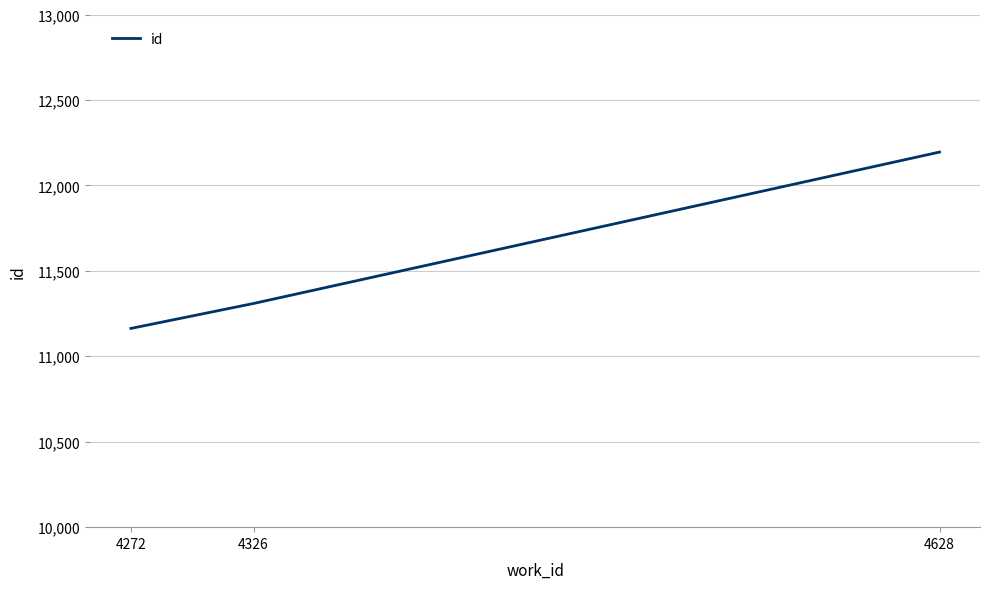

Rank the categories by value from lowest to highest.

4272, 4326, 4628